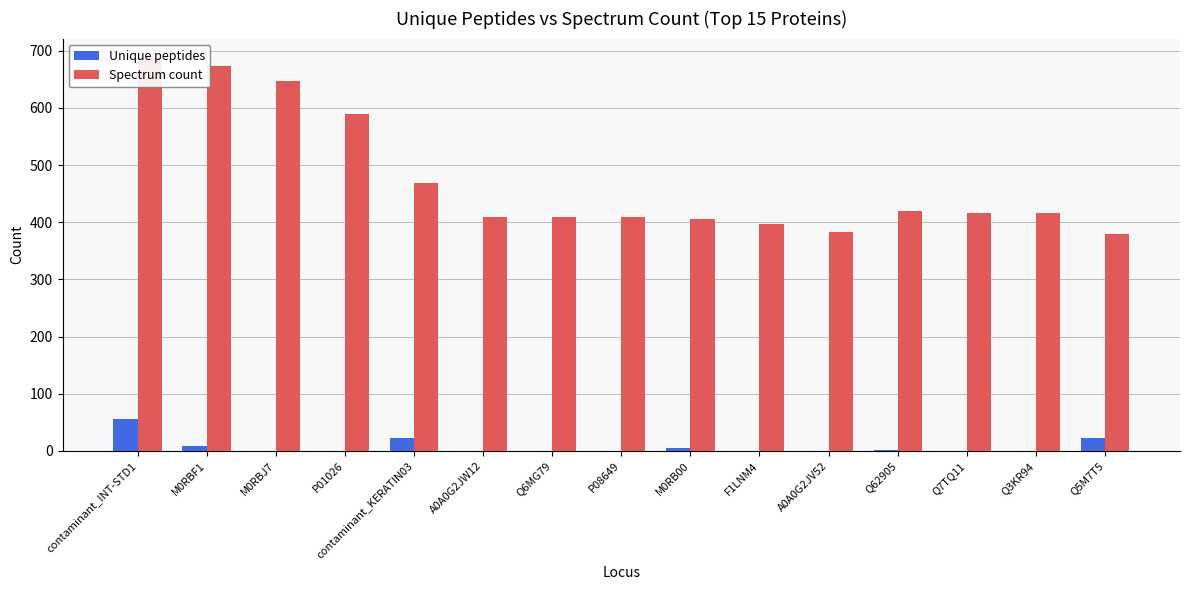

How many series are shown in this chart?

2